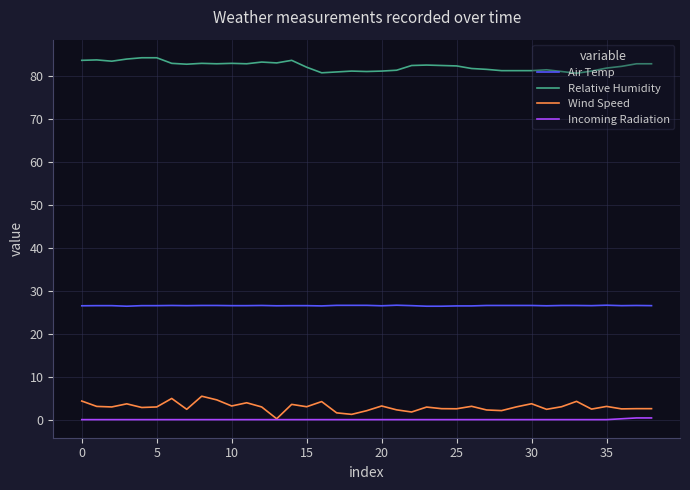

Which series has the largest total across all categories?

Relative Humidity